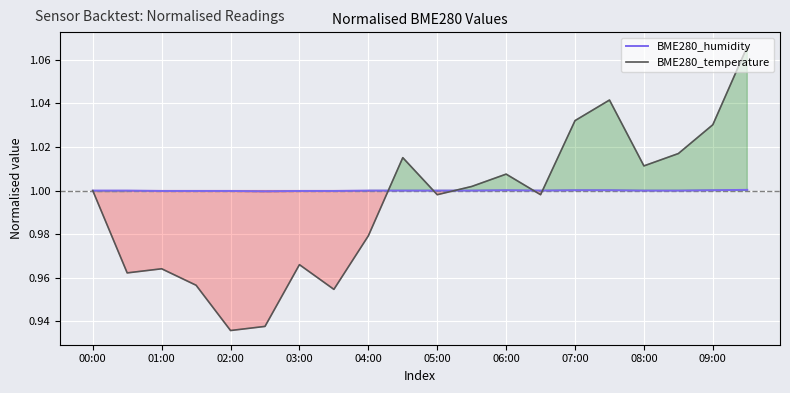

The value of BME280_humidity at 02:00 is 0.3. True or false?

False